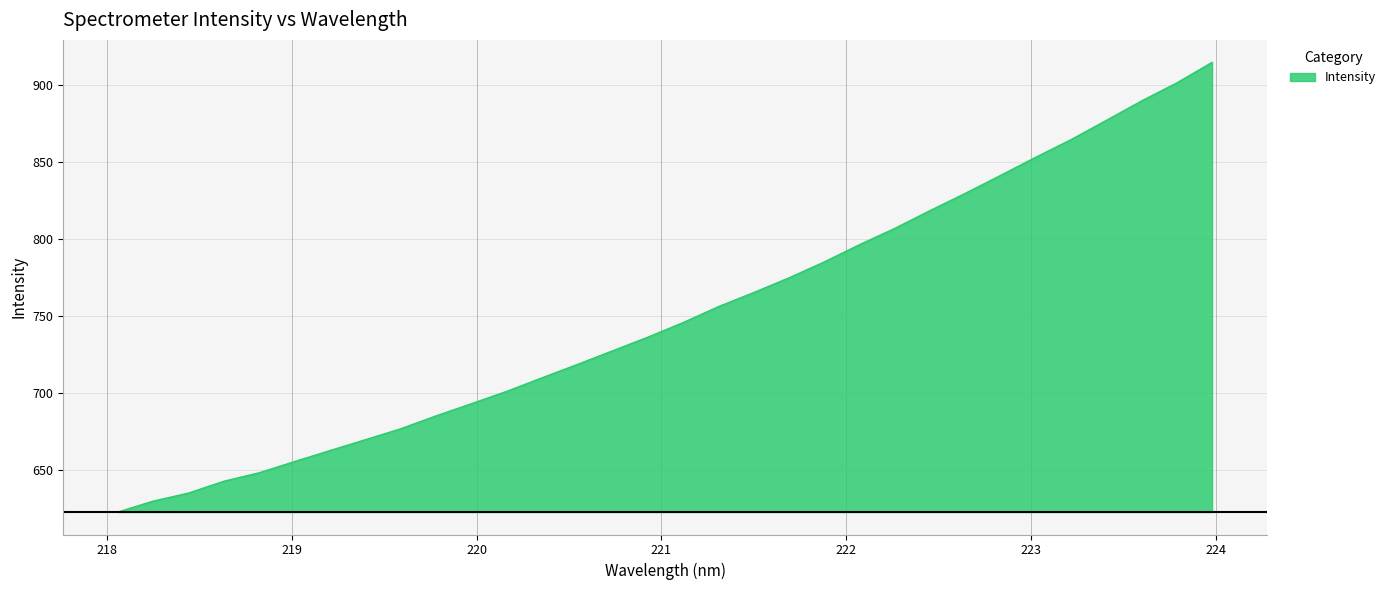

What is the greatest value displayed?

914.7